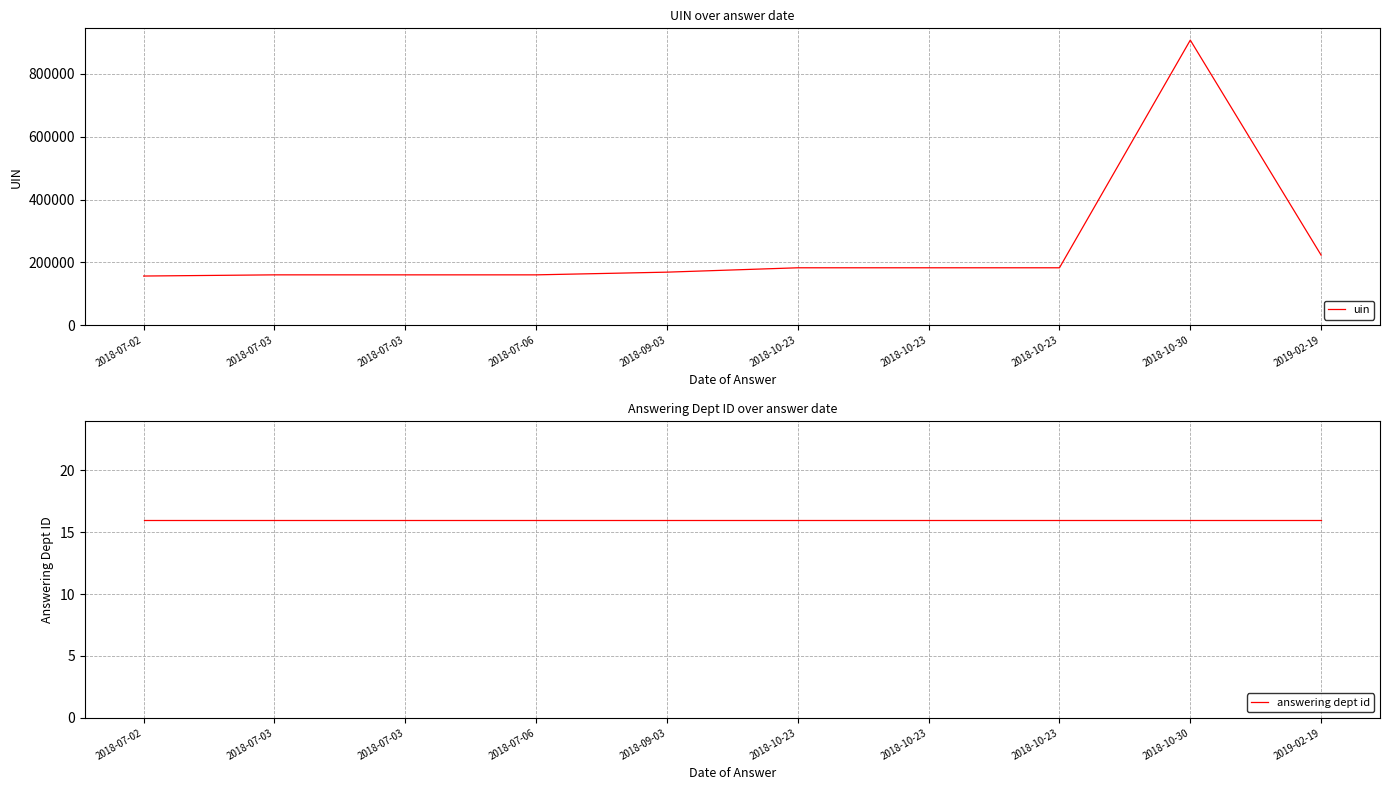

How many series are shown in this chart?

2